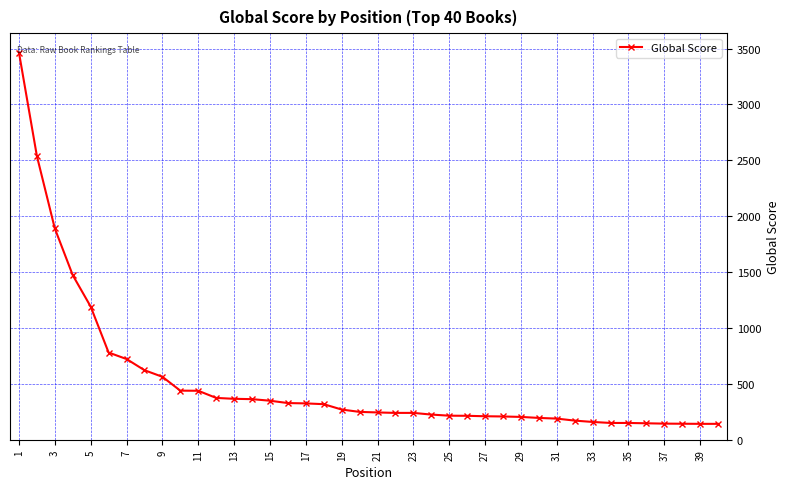

What is the greatest value displayed?

3464